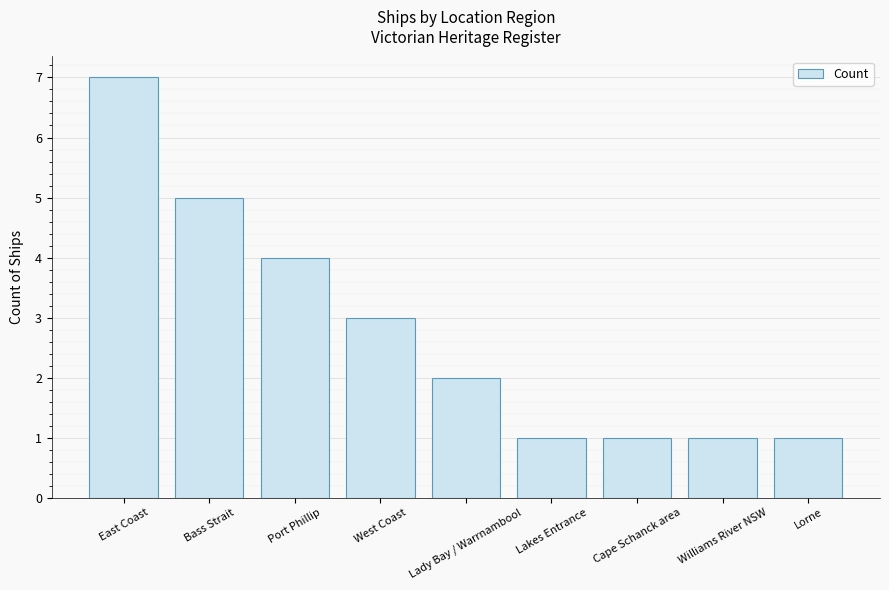

Count the number of data series in this chart.

1